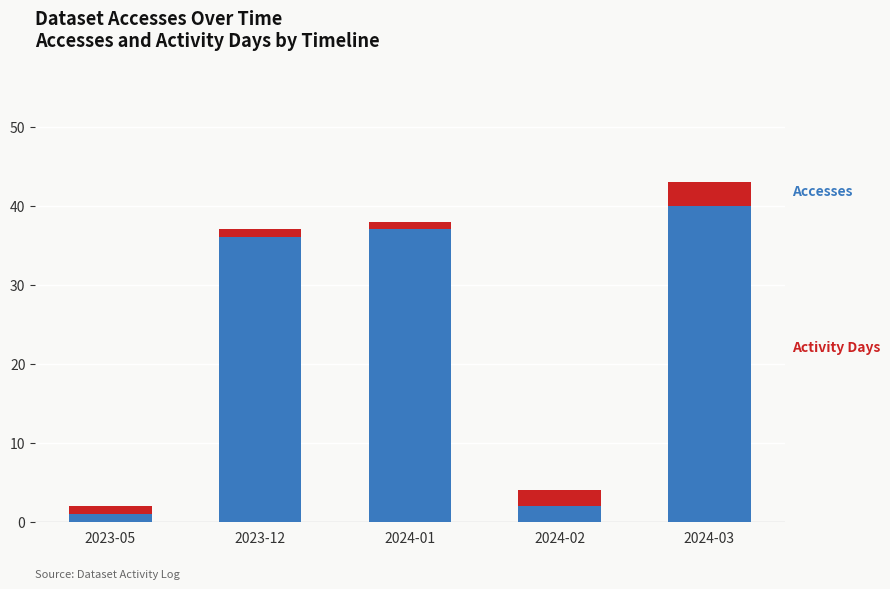

Reading right to left, list the values for the Accesses series.

40	2	37	36	1